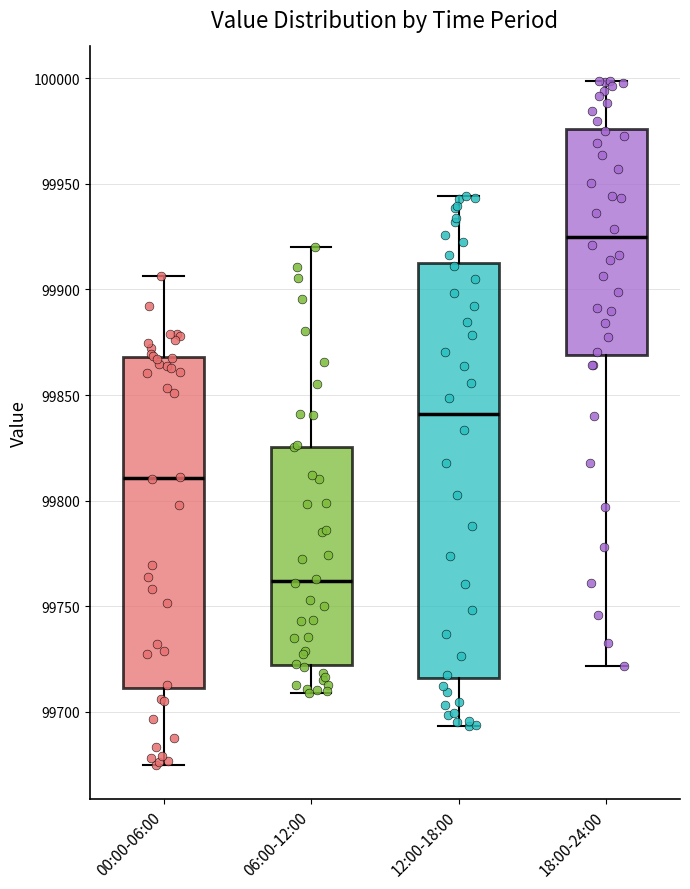

Which box is the tallest, from its lower edge to its upper edge?

12:00-18:00